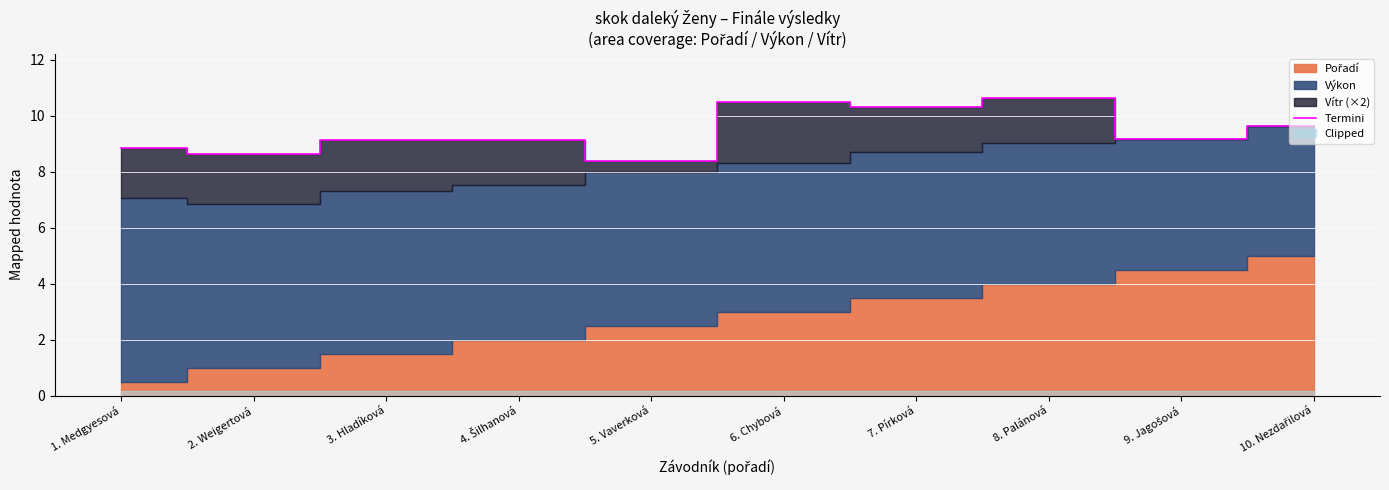

What is the minimum value shown in the chart?

8.4